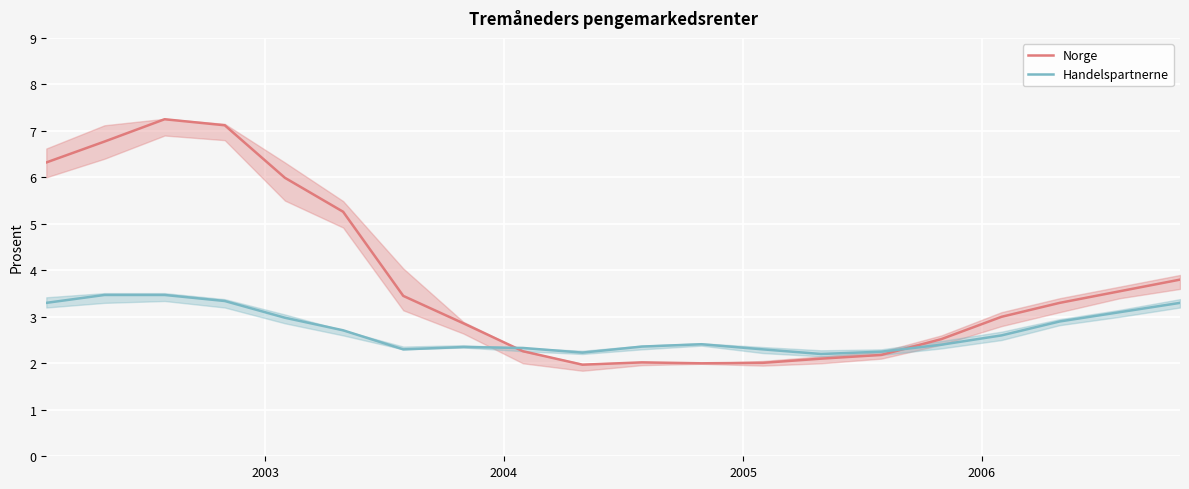

In Handelspartnerne, how many points are lower than both neighbors (excluding endpoints)?

3